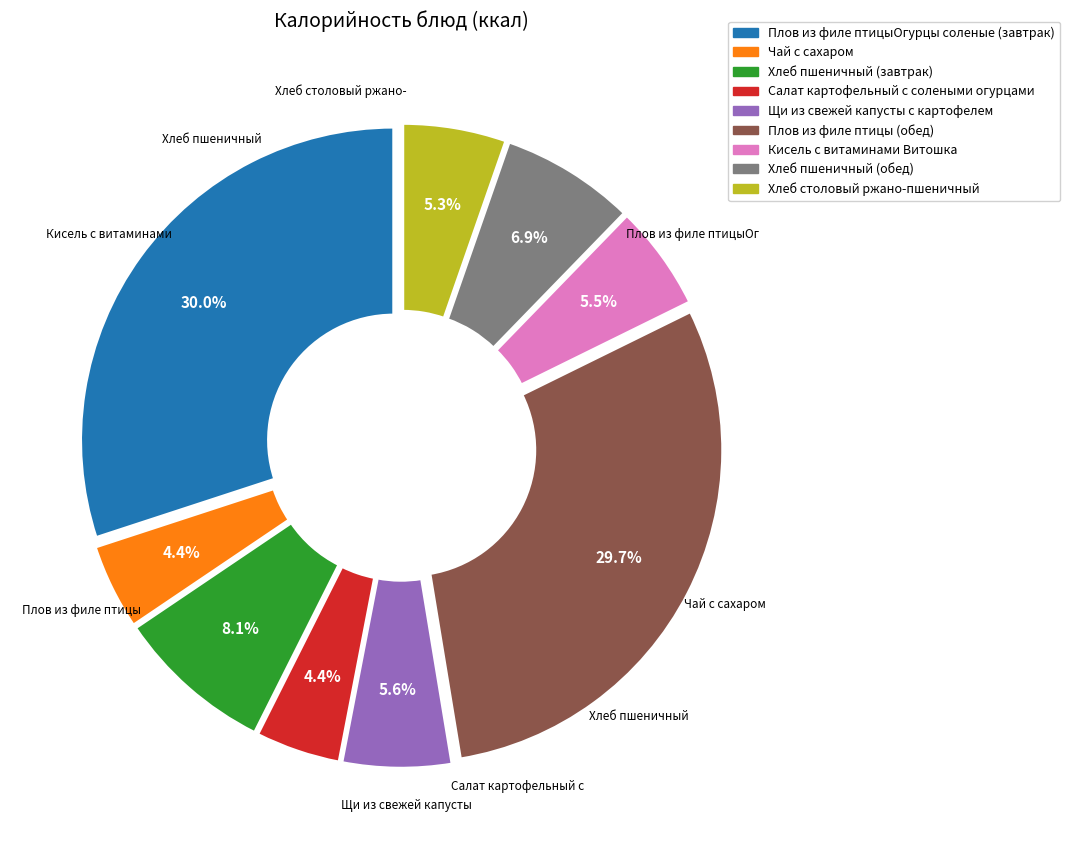

Combined, what portion of the pie is Хлеб столовый ржано-пшеничный and Плов из филе птицы (обед)?

35.0%